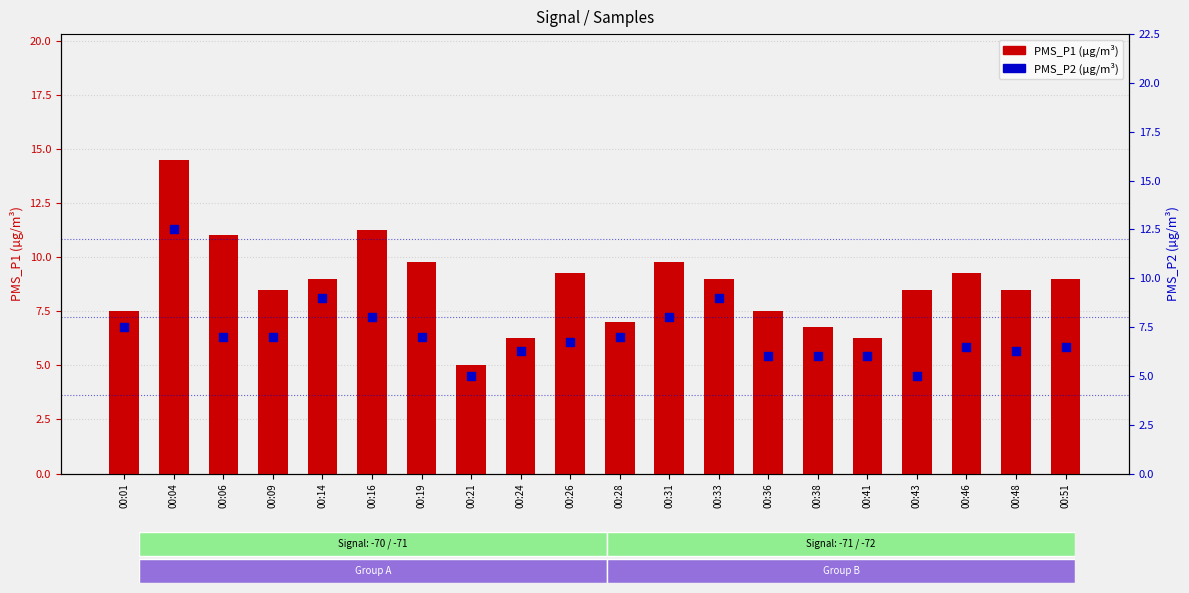

What is the total value across all series at 00:51?

15.5